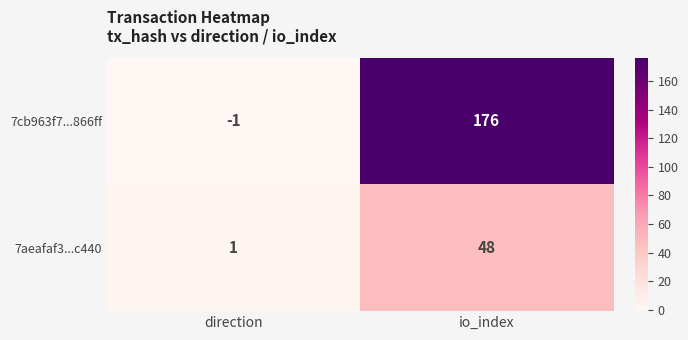

List the series in order of their peak value, lowest first.

7aeafaf3...c440, 7cb963f7...866ff